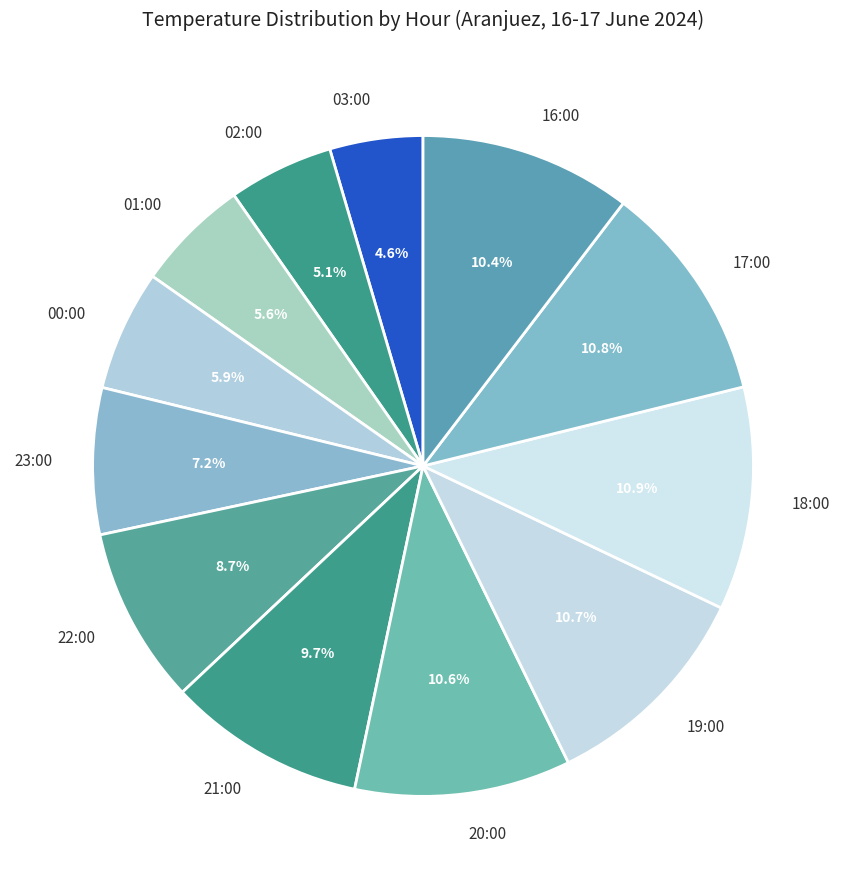

True or false: 20:00 accounts for 11% of the total.

True